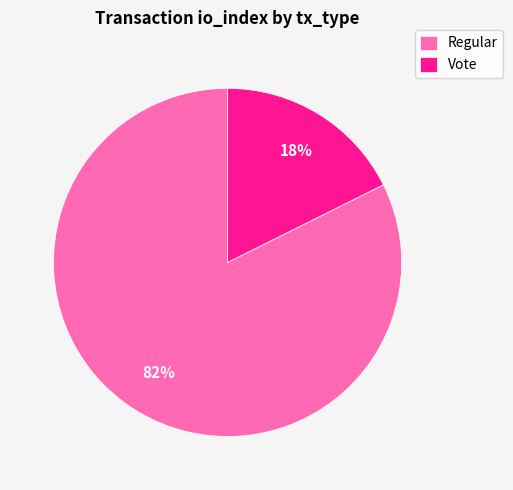

What is the smallest slice in the pie chart?

Vote